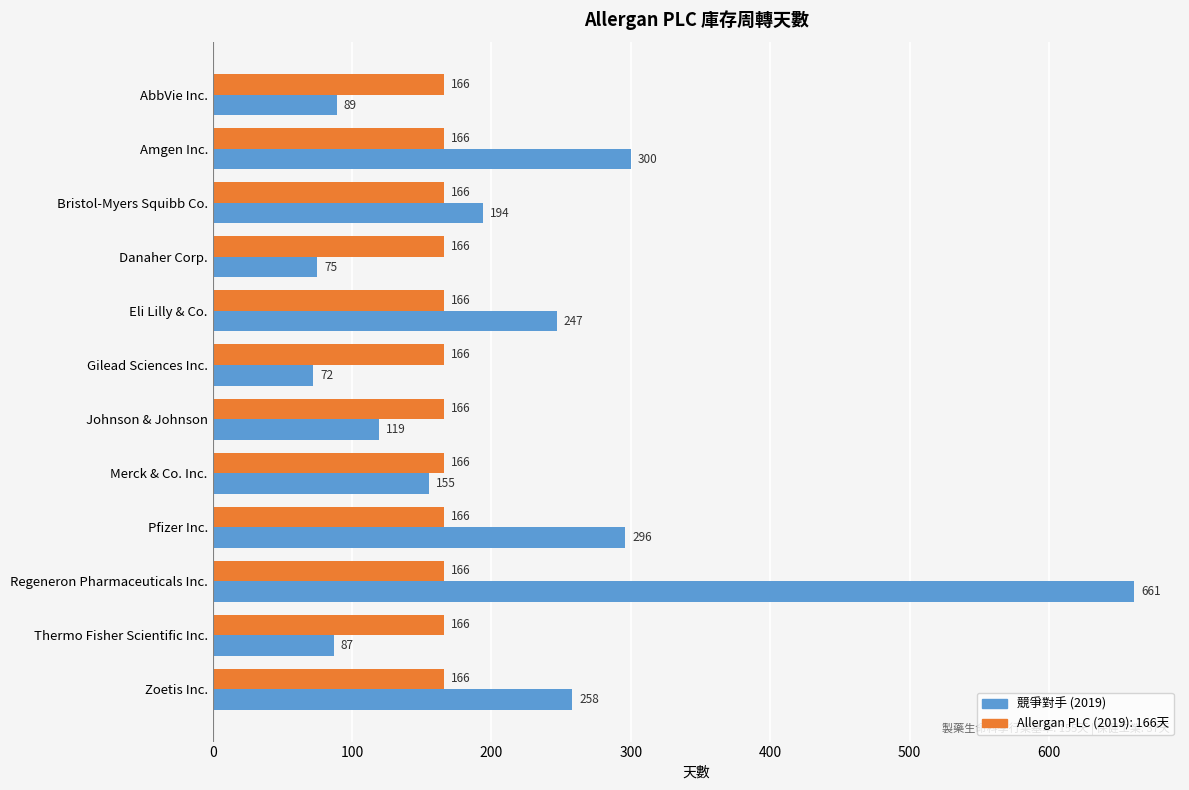

What is the total value across all series at Pfizer Inc.?

462